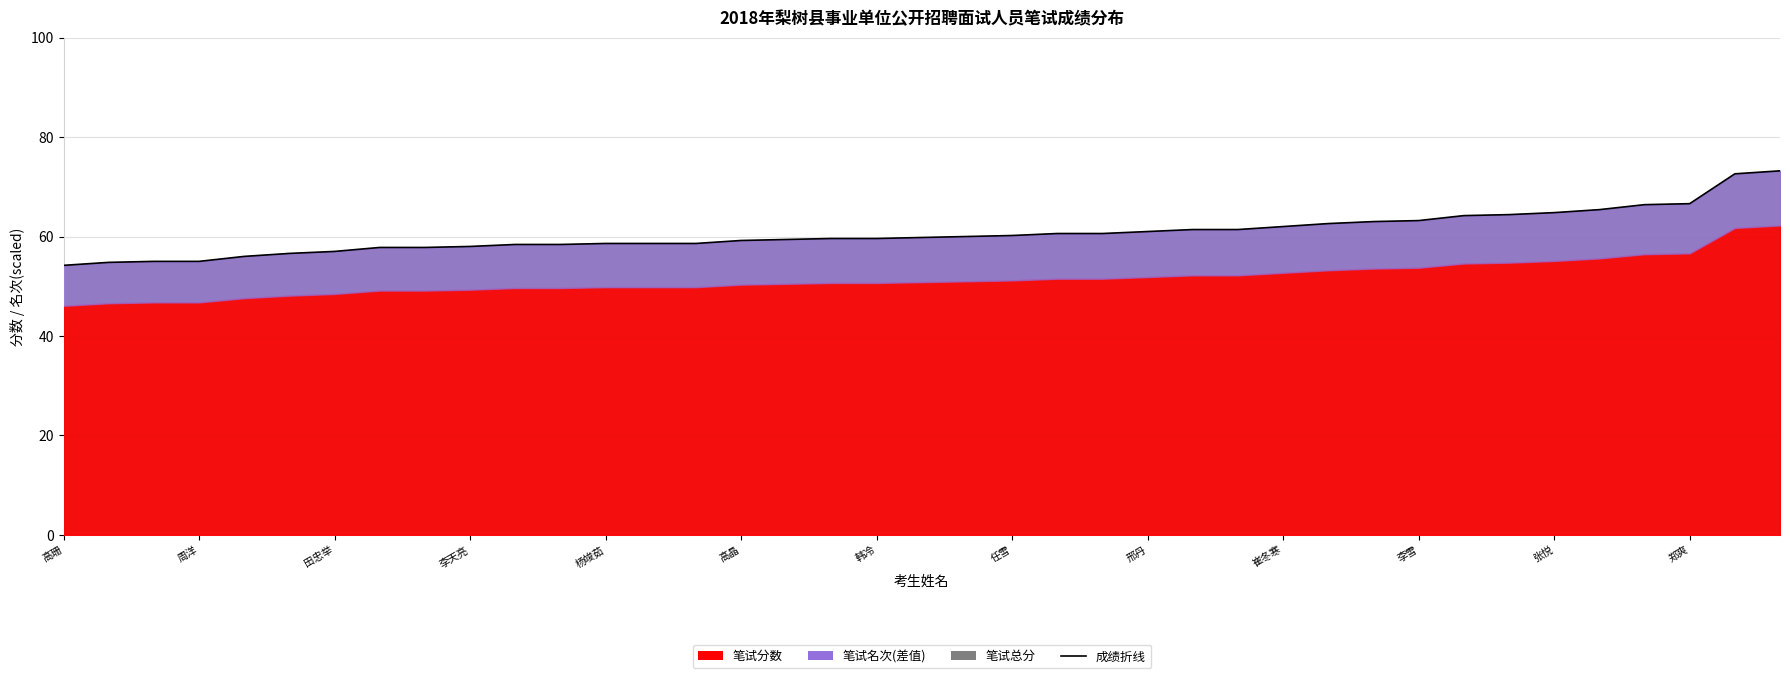

Is it true that the value at 李雪 is 107.9?

False